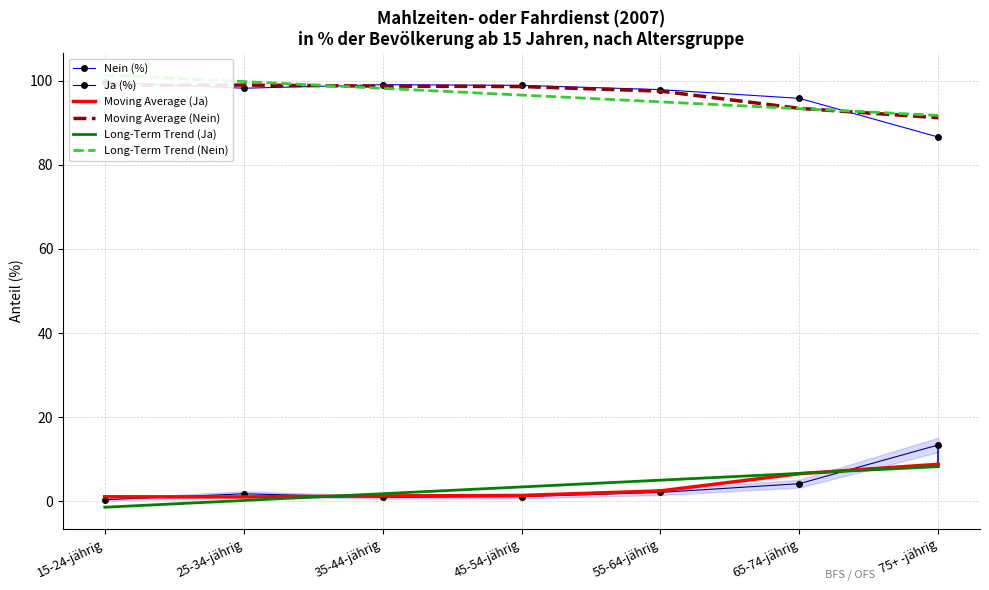

Reading left to right, what are all the values shown in this chart?

Nein (%): 15-24-jährig=99.6	25-34-jährig=98.2	35-44-jährig=99.1	45-54-jährig=98.9	55-64-jährig=97.9	65-74-jährig=95.8	75+ -jährig=86.6
Ja (%): 15-24-jährig=0.4	25-34-jährig=1.8	35-44-jährig=0.9	45-54-jährig=1.1	55-64-jährig=2.1	65-74-jährig=4.2	75+ -jährig=13.4
Moving Average (Ja): 15-24-jährig=1.1	25-34-jährig=1.0	35-44-jährig=1.3	45-54-jährig=1.4	55-64-jährig=2.5	65-74-jährig=6.6	75+ -jährig=8.8
Moving Average (Nein): 15-24-jährig=98.9	25-34-jährig=99.0	35-44-jährig=98.7	45-54-jährig=98.6	55-64-jährig=97.5	65-74-jährig=93.4	75+ -jährig=91.2
Long-Term Trend (Ja): 15-24-jährig=-1.4	25-34-jährig=0.2	35-44-jährig=1.8	45-54-jährig=3.4	55-64-jährig=5.0	65-74-jährig=6.6	75+ -jährig=8.2
Long-Term Trend (Nein): 15-24-jährig=101.4	25-34-jährig=99.8	35-44-jährig=98.2	45-54-jährig=96.6	55-64-jährig=95.0	65-74-jährig=93.4	75+ -jährig=91.8